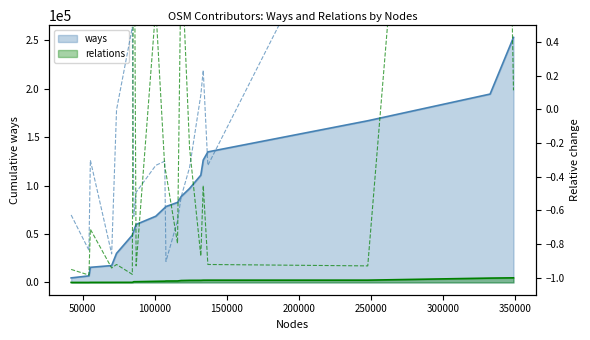

Is the value of ways rel at 17 greater than the value of relations rel at 18?

No